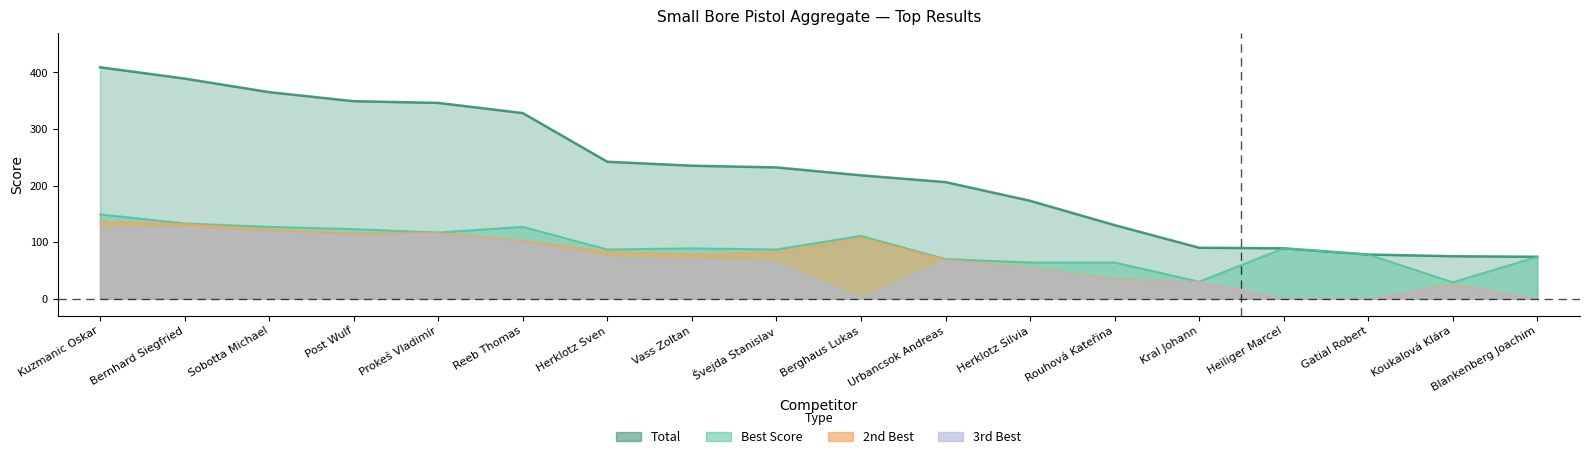

True or false: Total and 3rd Best intersect in this chart.

False